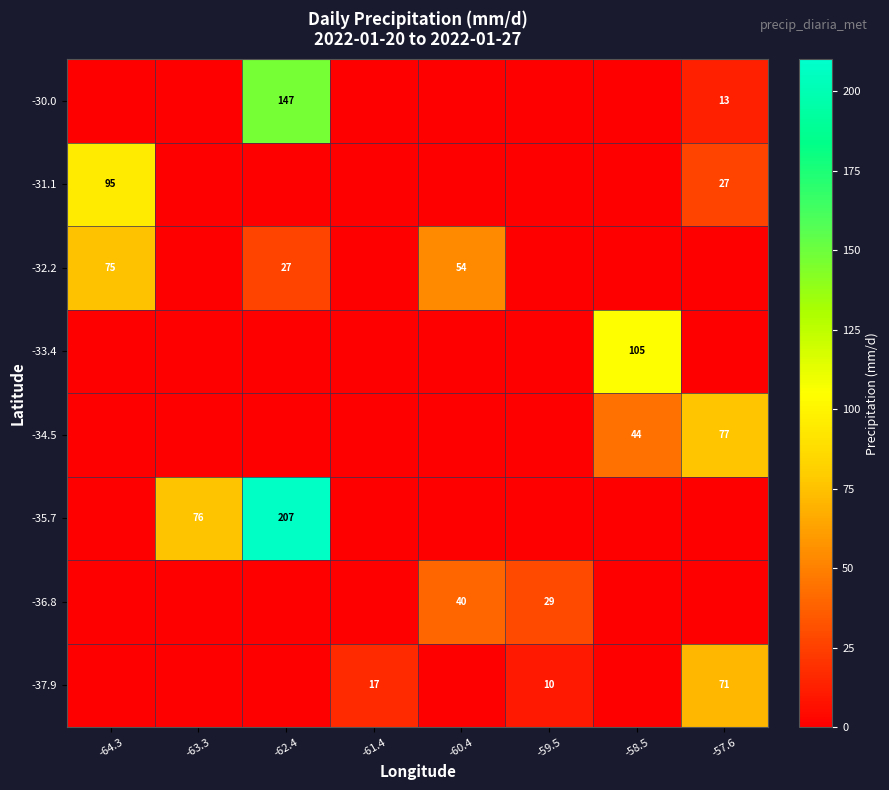

True or false: -31.1 has a value of 14 at -57.6.

False